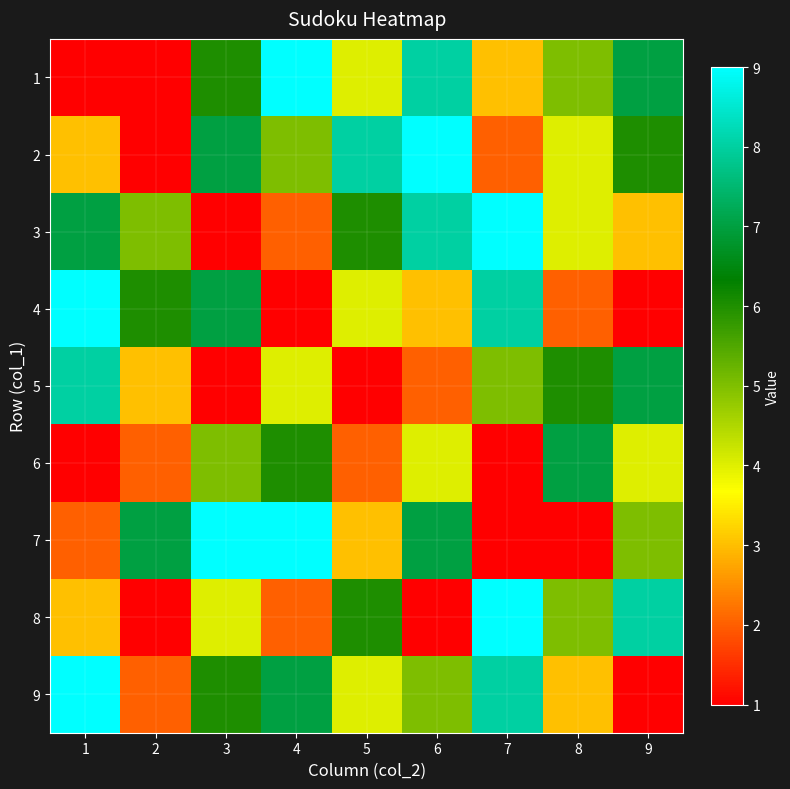

Which label corresponds to the smallest value in the chart?

1